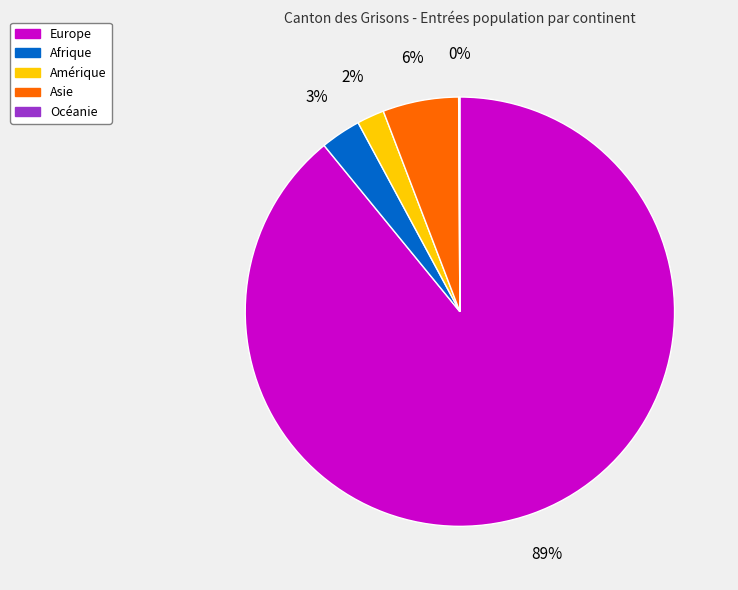

To the nearest percent, what is the difference between the largest and smallest slice percentages?

89%